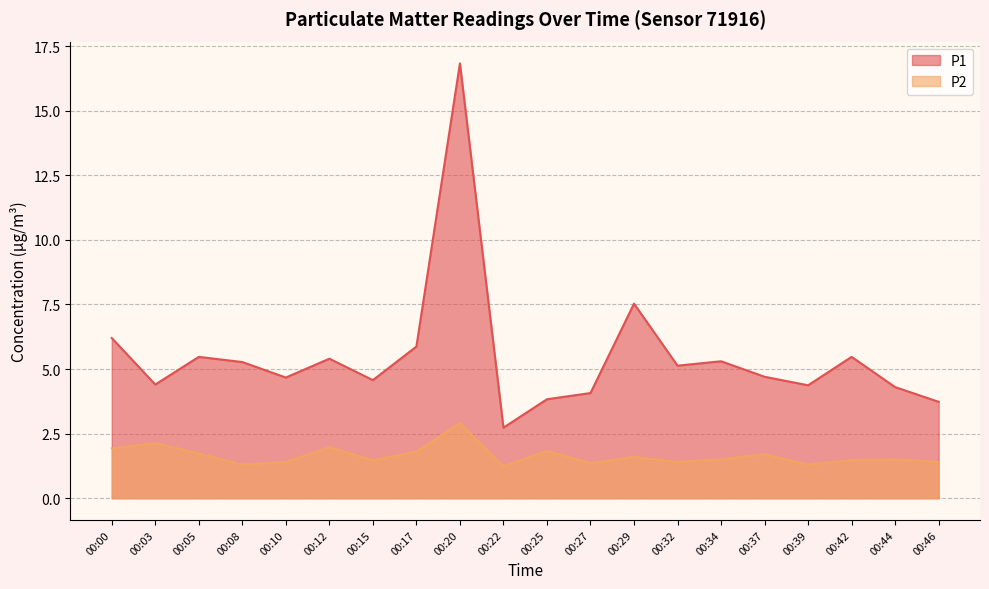

Which category has the lowest value in the P1 series?

00:22